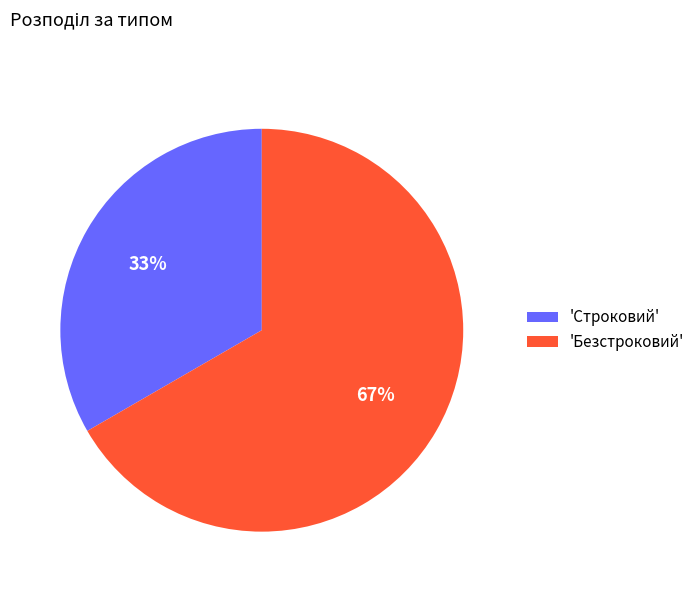

Rank the categories by value from lowest to highest.

'Строковий', 'Безстроковий'